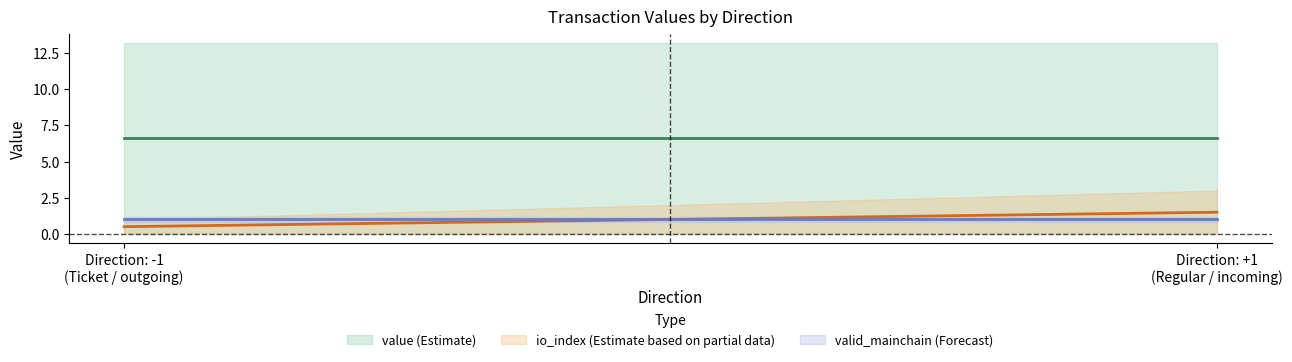

True or false: io_index has a value of 3.2 at 1.

False